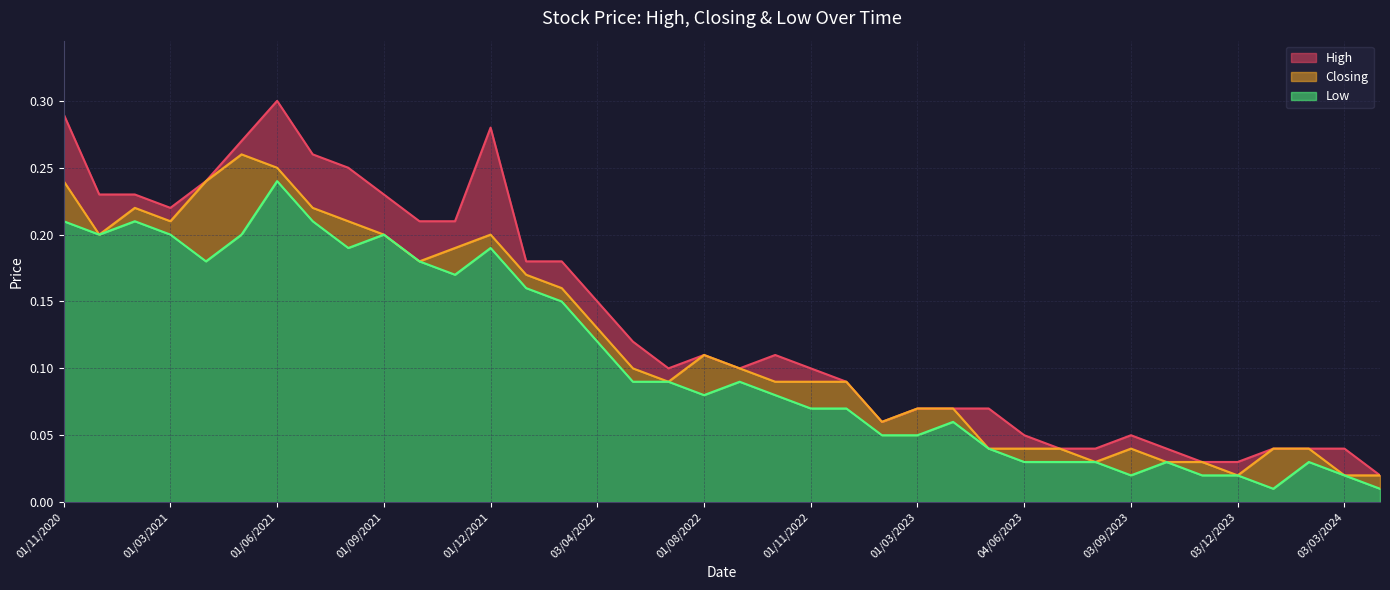

What value does the Low series have at 03/10/2021?

0.2